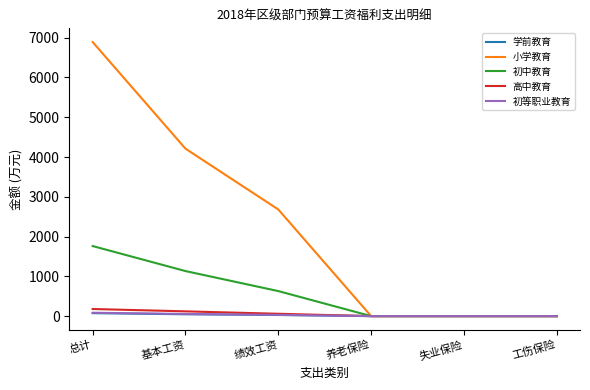

Which series changed the most between 基本工资 and 失业保险?

小学教育